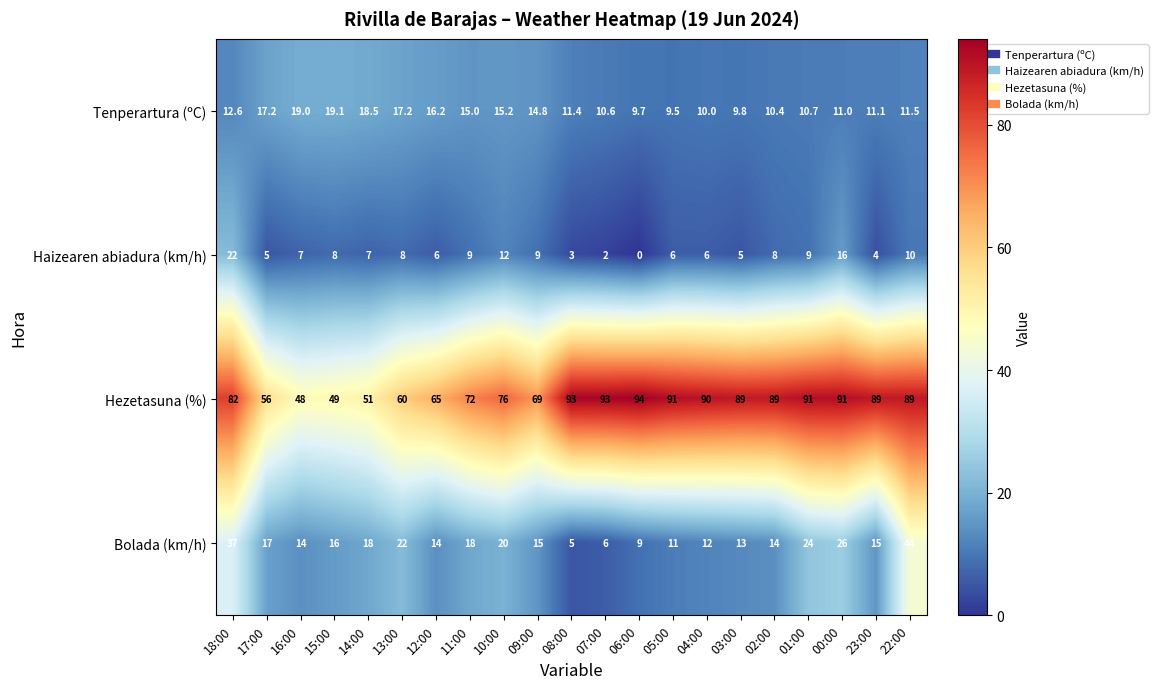

What is the difference between the highest and lowest values at 00:00?

80.0